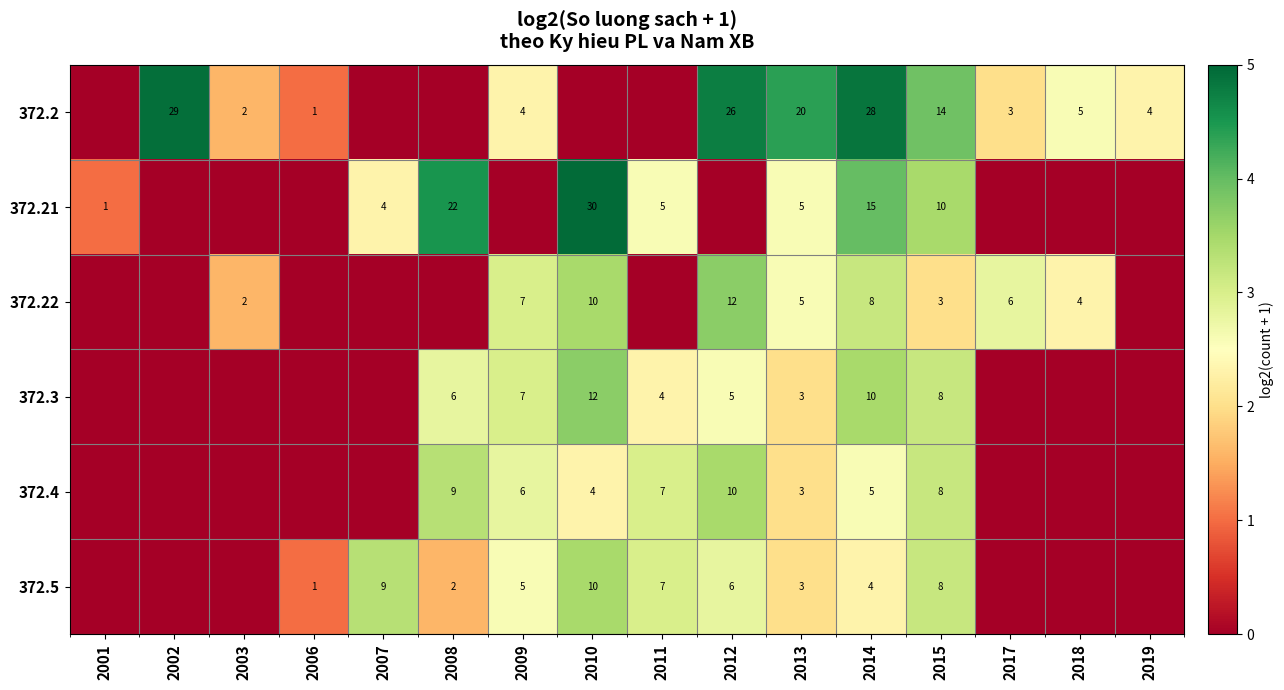

Rank the series at 2014 from lowest to highest value.

372.5, 372.4, 372.22, 372.3, 372.21, 372.2